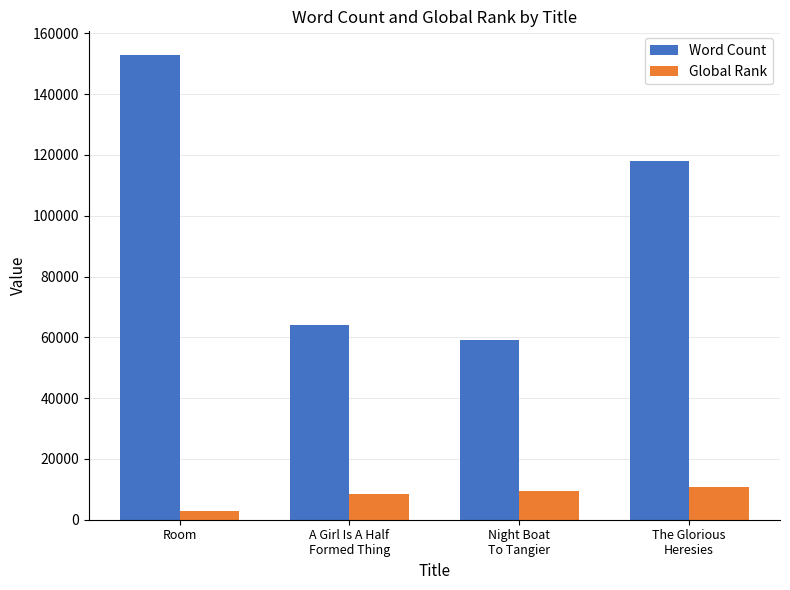

What is the minimum value shown in the chart?

2786